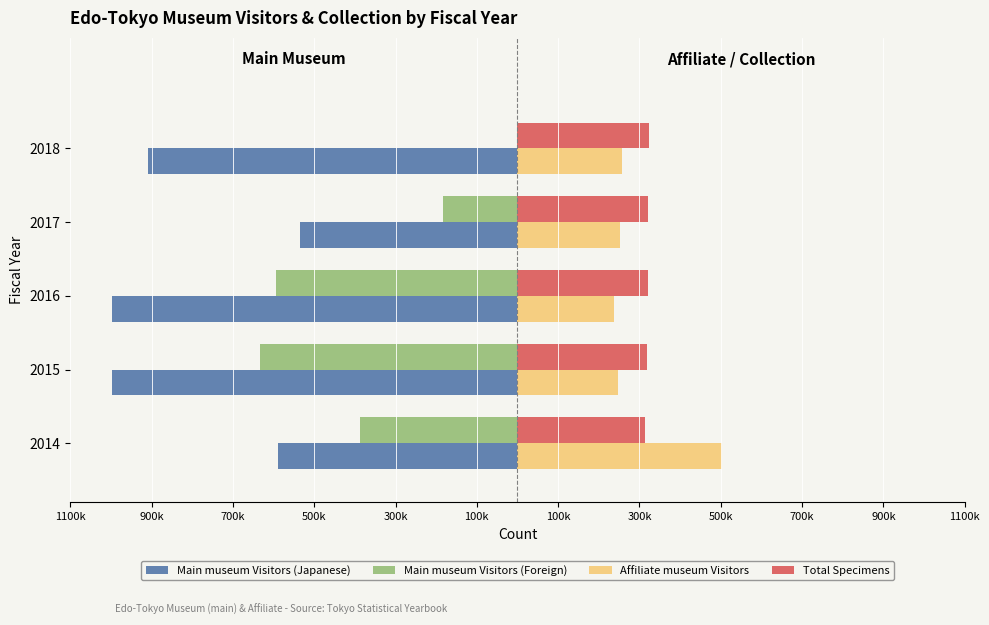

What are all the series names shown in the legend?

Main museum Visitors (Japanese), Main museum Visitors (Foreign), Affiliate museum Visitors, Total Specimens